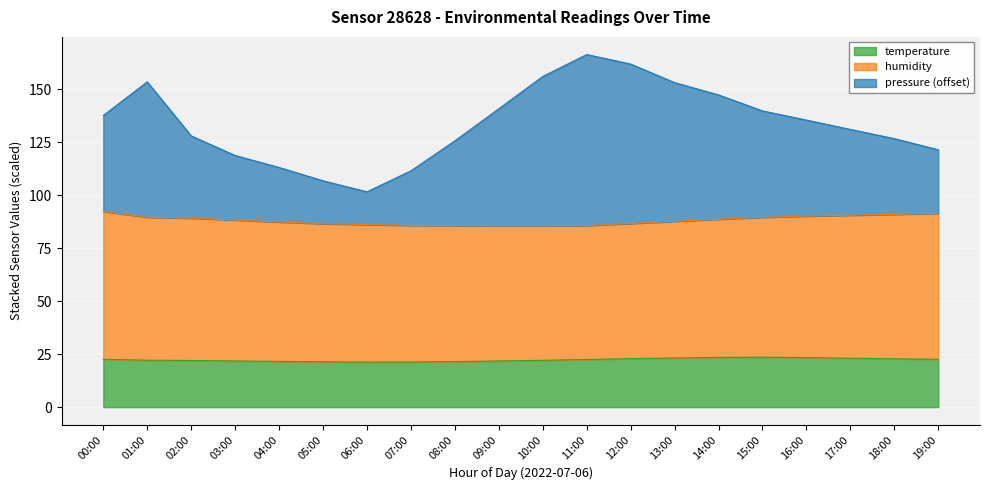

True or false: pressure and temperature cross at least once.

False